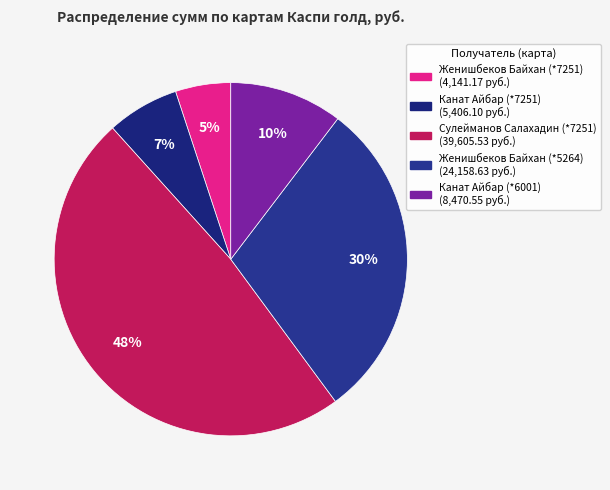

To the nearest percent, what is the average slice percentage?

20%